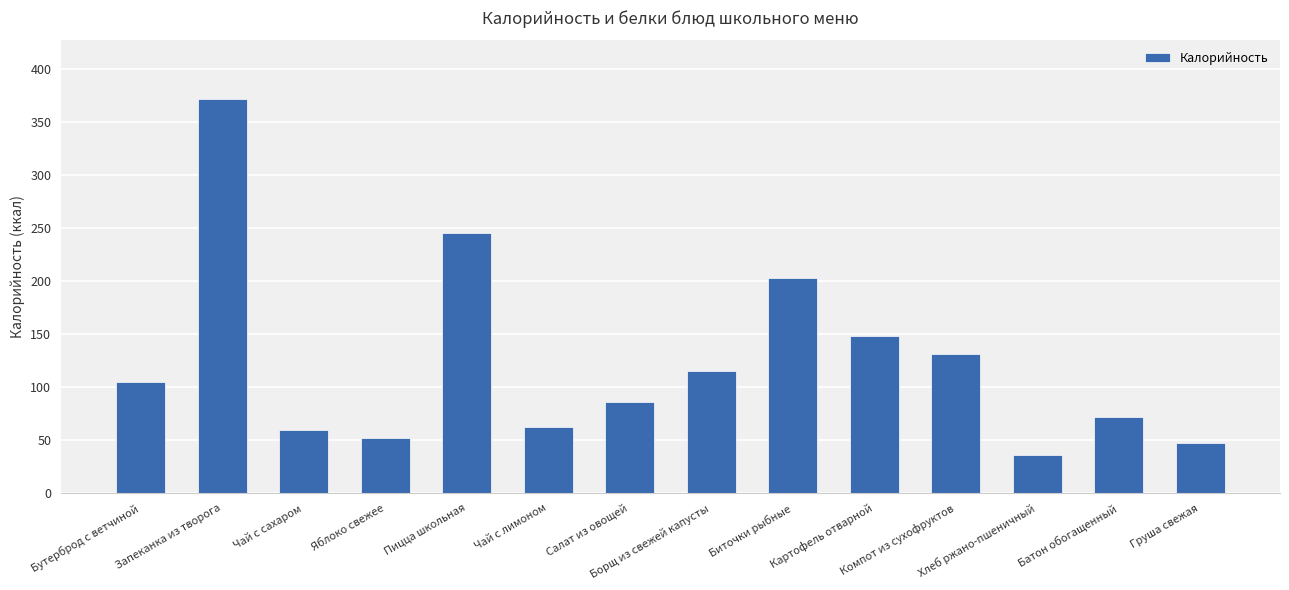

What is the approximate value at Салат из овощей, to the nearest 5?

85